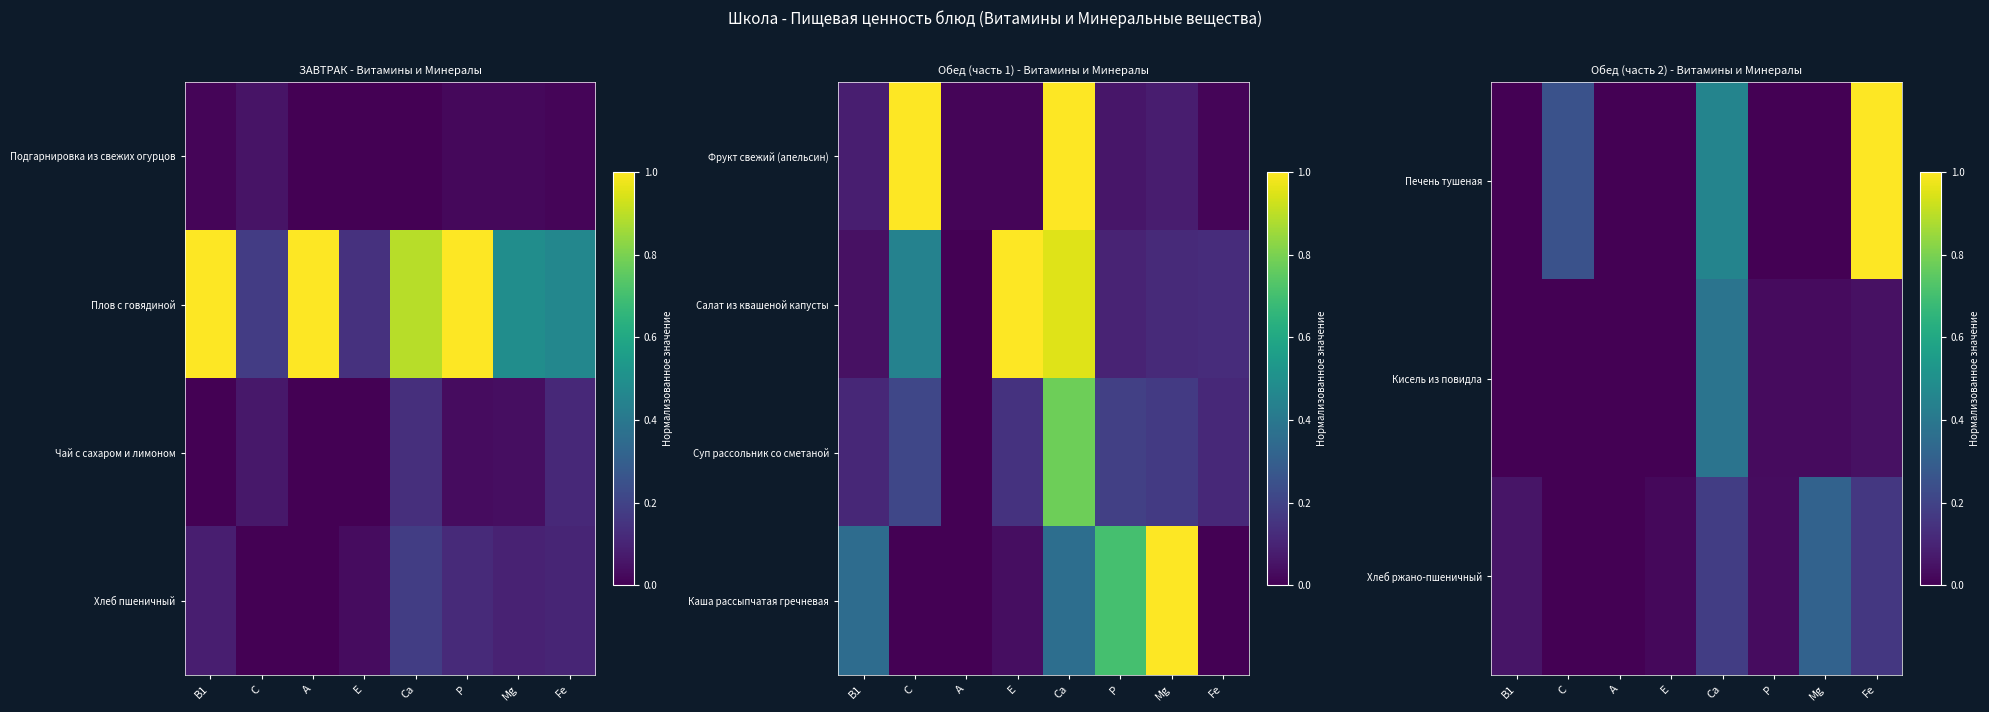

Is it true that Печень тушеная equals 0.2 at Са?

False